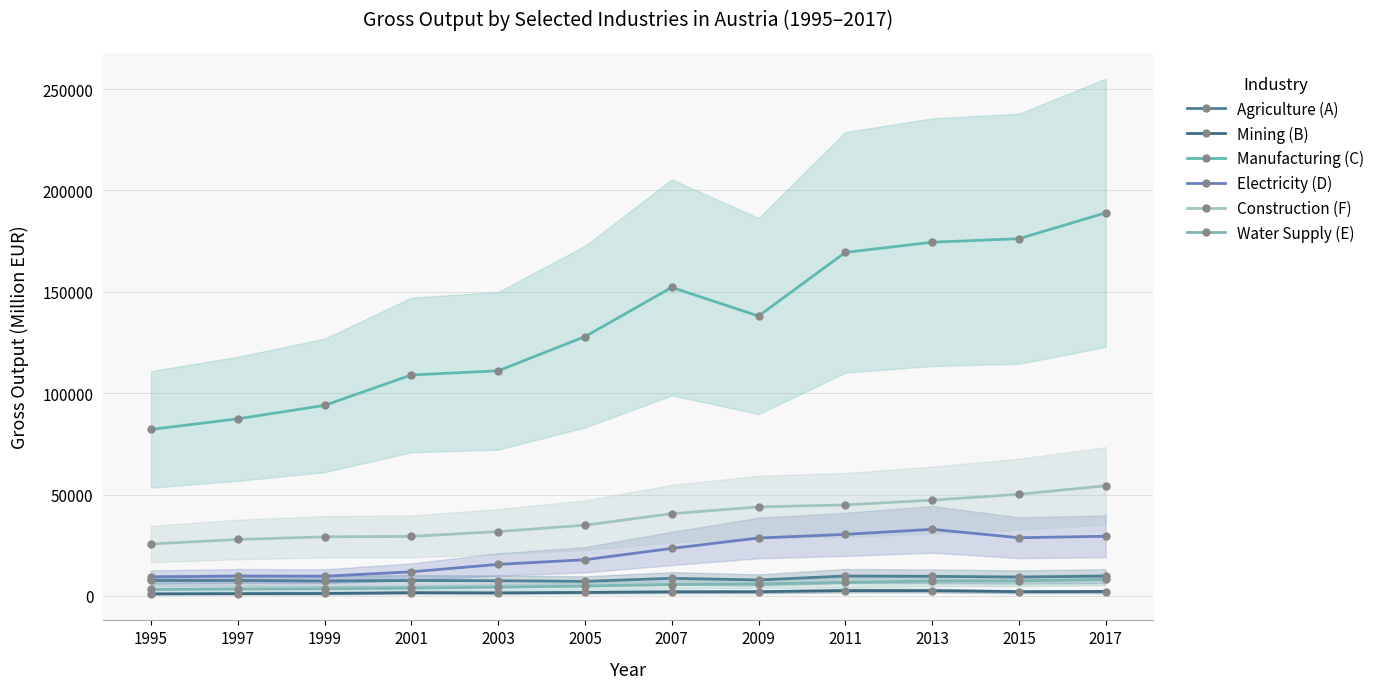

What is the maximum value for Mining (B)?

2660.0